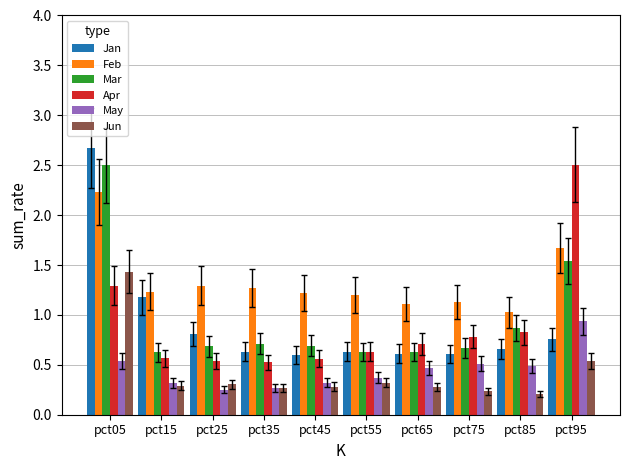

Which series has the largest range (max minus min)?

Jan